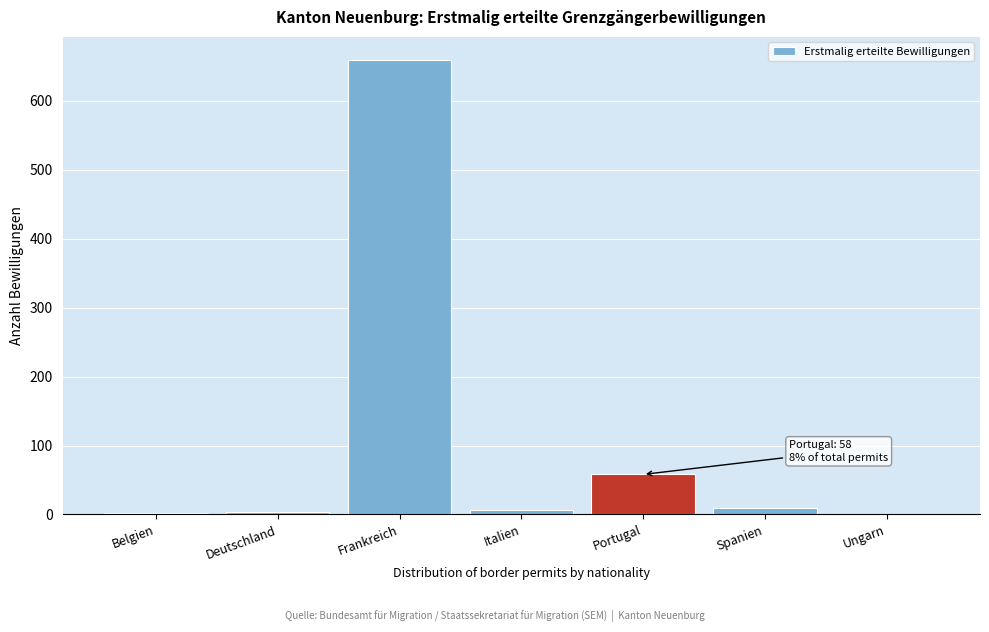

Between Ungarn and Portugal, which is larger?

Portugal